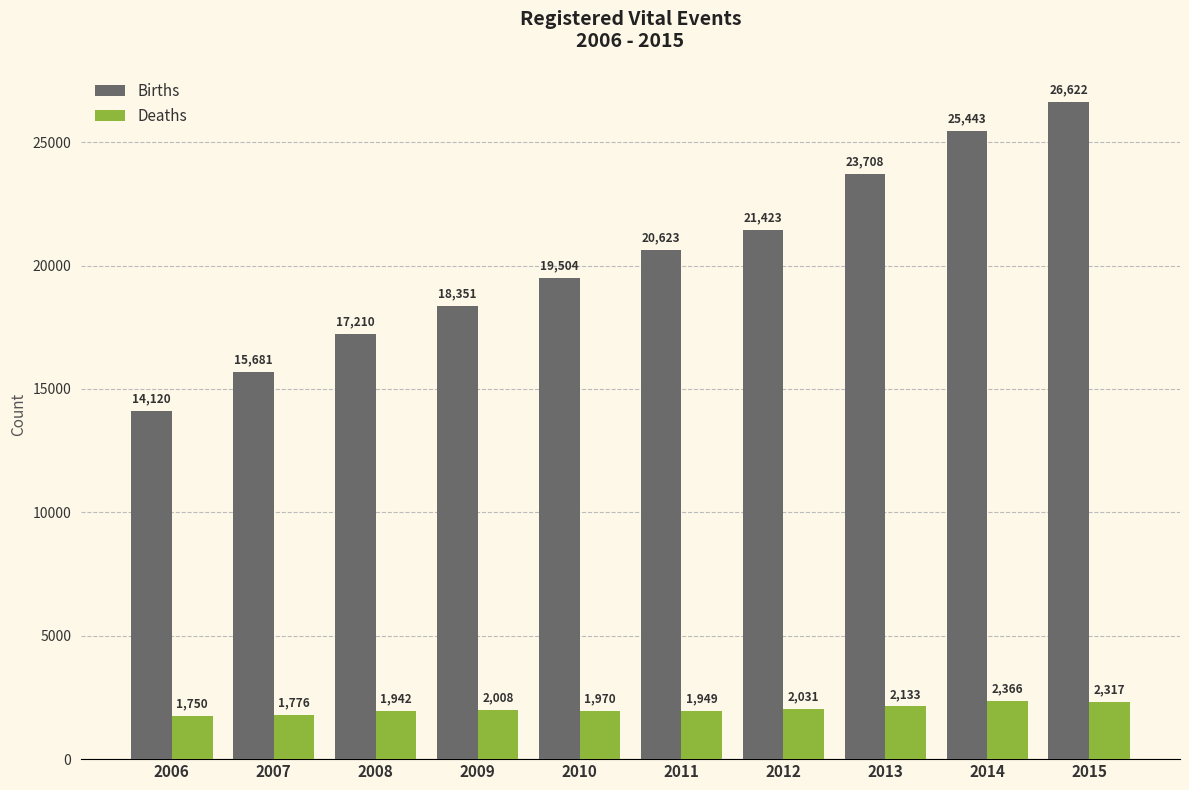

What is the sum of all Births values?

202685